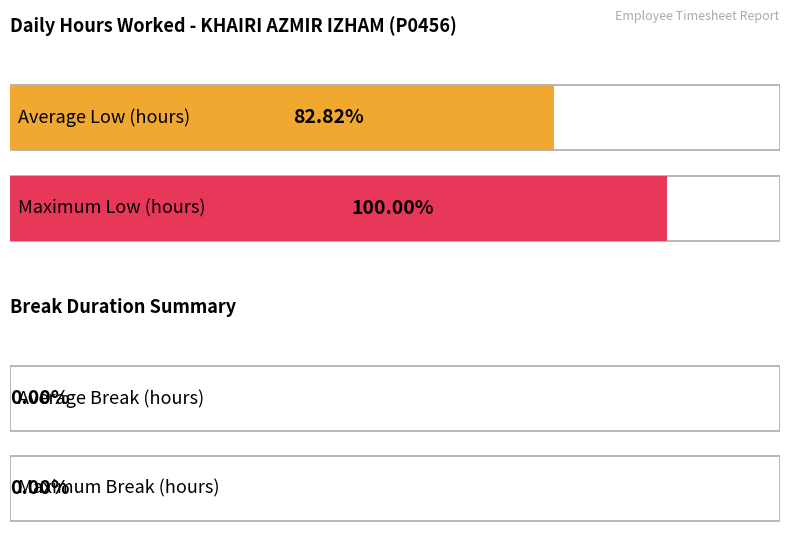

True or false: the data shows 25.9 at 19-Wed.

False